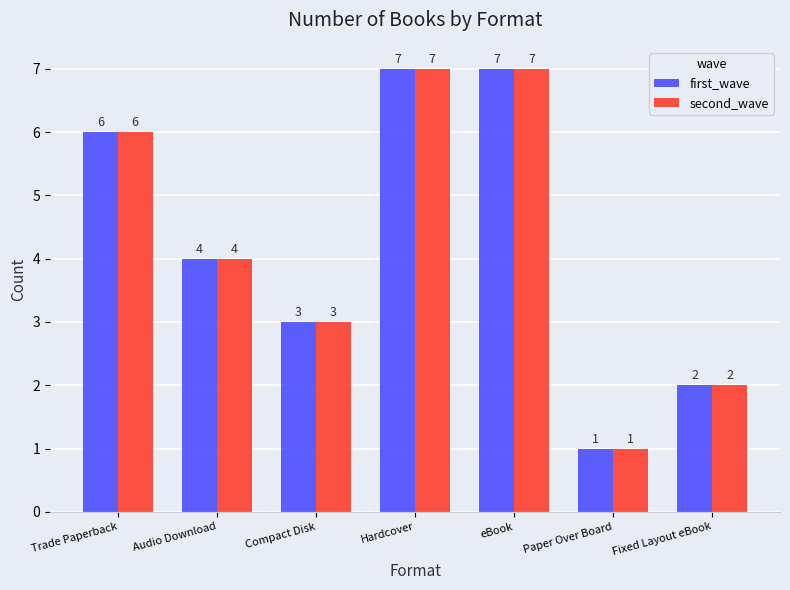

Reading left to right, list all the values displayed in this chart.

first_wave: 6	4	3	7	7	1	2
second_wave: 6	4	3	7	7	1	2